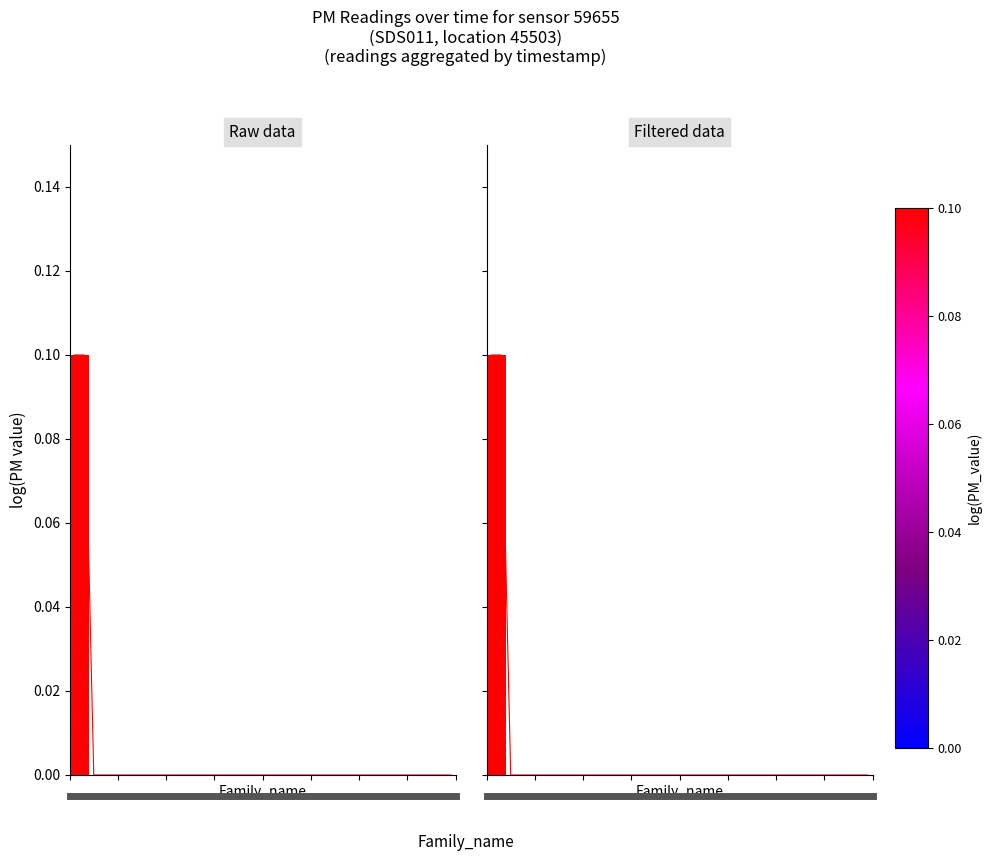

What is the sum of all P1 values?

0.2